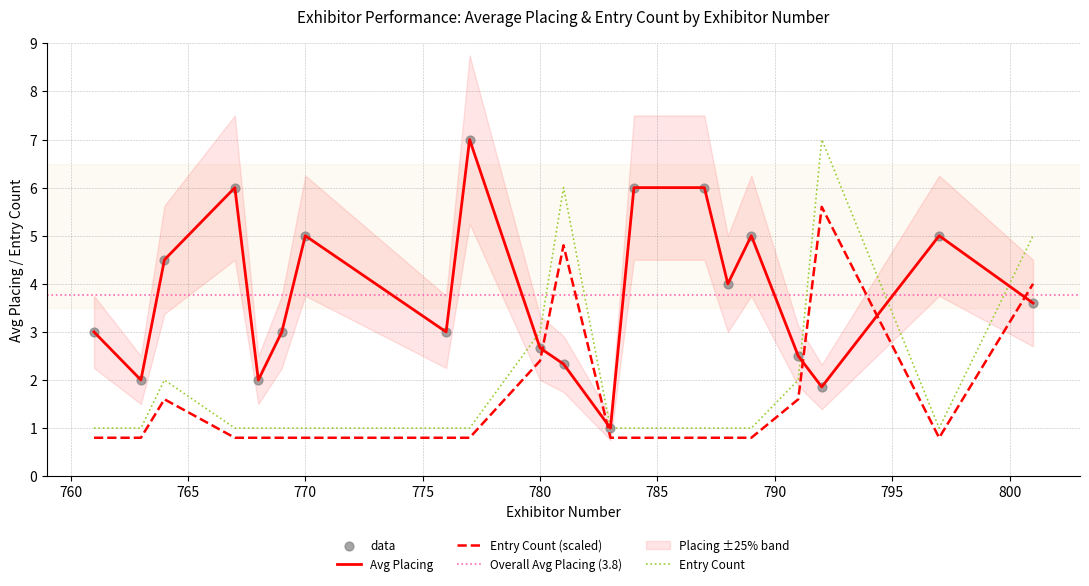

How many intersections are there between Avg Placing and Entry Count (scaled)?

5